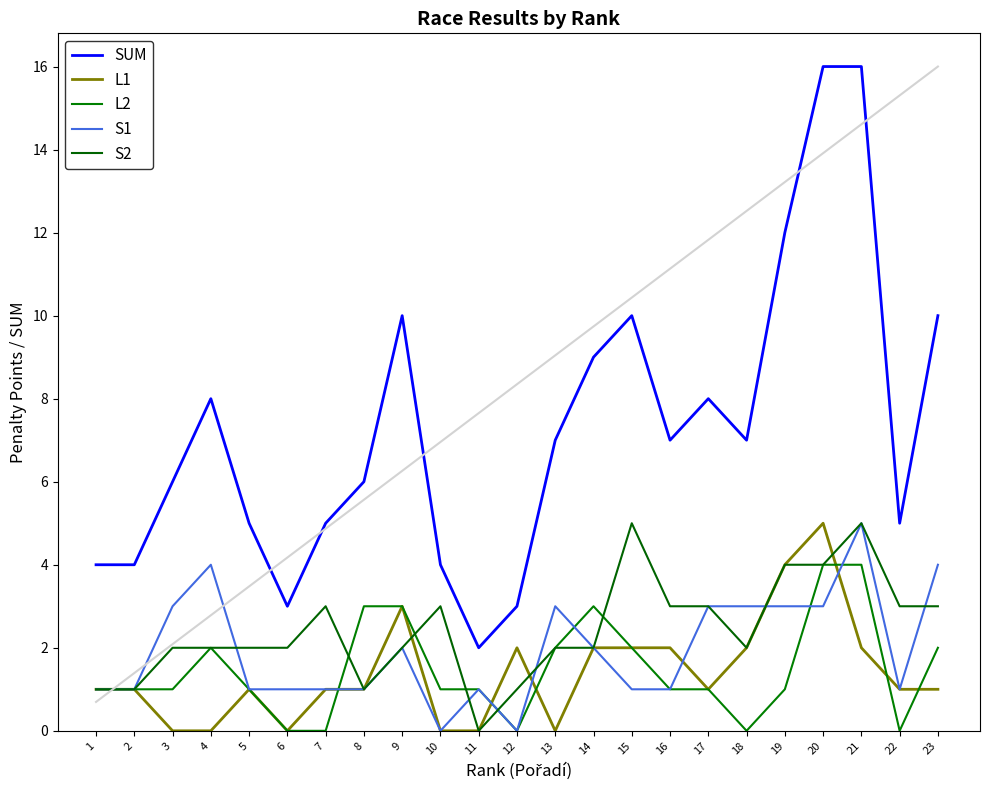

Reading left to right, list all the values displayed in this chart.

SUM: 1=4	2=4	3=6	4=8	5=5	6=3	7=5	8=6	9=10	10=4	11=2	12=3	13=7	14=9	15=10	16=7	17=8	18=7	19=12	20=16	21=16	22=5	23=10
L1: 1=1	2=1	3=0	4=0	5=1	6=0	7=1	8=1	9=3	10=0	11=0	12=2	13=0	14=2	15=2	16=2	17=1	18=2	19=4	20=5	21=2	22=1	23=1
L2: 1=1	2=1	3=1	4=2	5=1	6=0	7=0	8=3	9=3	10=1	11=1	12=0	13=2	14=3	15=2	16=1	17=1	18=0	19=1	20=4	21=4	22=0	23=2
S1: 1=1	2=1	3=3	4=4	5=1	6=1	7=1	8=1	9=2	10=0	11=1	12=0	13=3	14=2	15=1	16=1	17=3	18=3	19=3	20=3	21=5	22=1	23=4
S2: 1=1	2=1	3=2	4=2	5=2	6=2	7=3	8=1	9=2	10=3	11=0	12=1	13=2	14=2	15=5	16=3	17=3	18=2	19=4	20=4	21=5	22=3	23=3